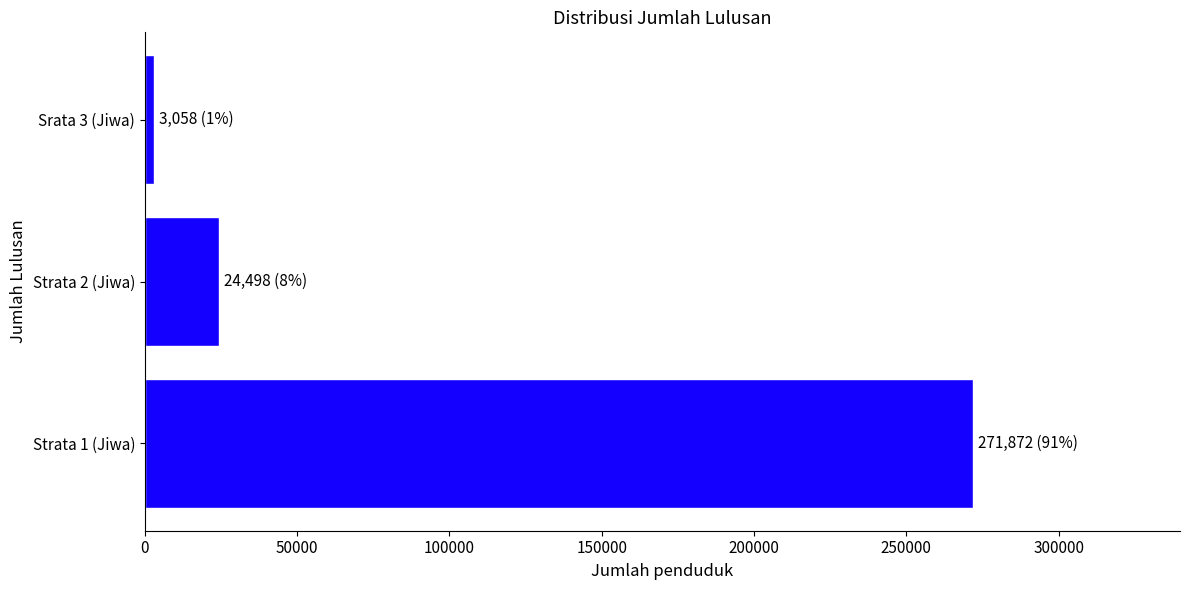

What is the average value?

99809